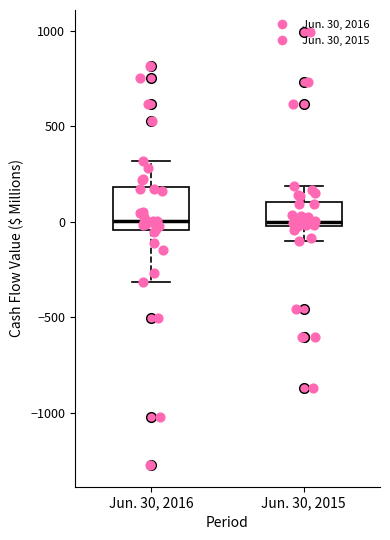

Reading left to right, read every box against the y-axis: the position of its median line, the range the box covers, and the ends of its whiskers. The values are not printed on the chart, so give them approximately, as read against the axis.

Jun. 30, 2016: median 0, box -50 to 200, whiskers -300 to 300
Jun. 30, 2015: median 0 (just above the box's lower edge), box 0 to 100, whiskers -100 to 200